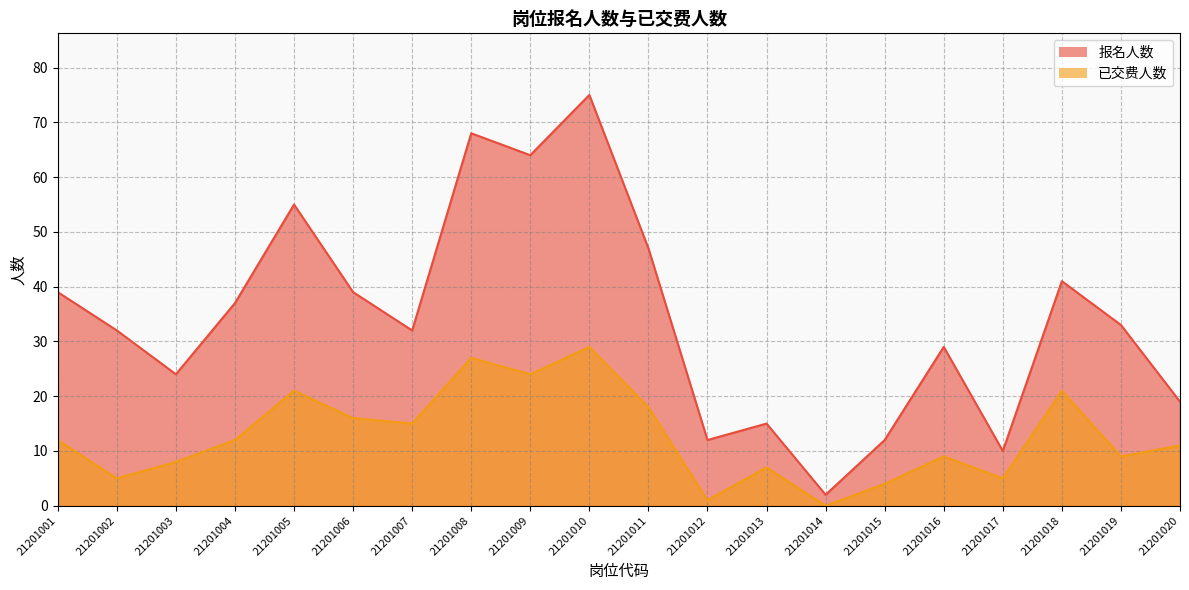

What are all the series names shown in the legend?

报名人数, 已交费人数